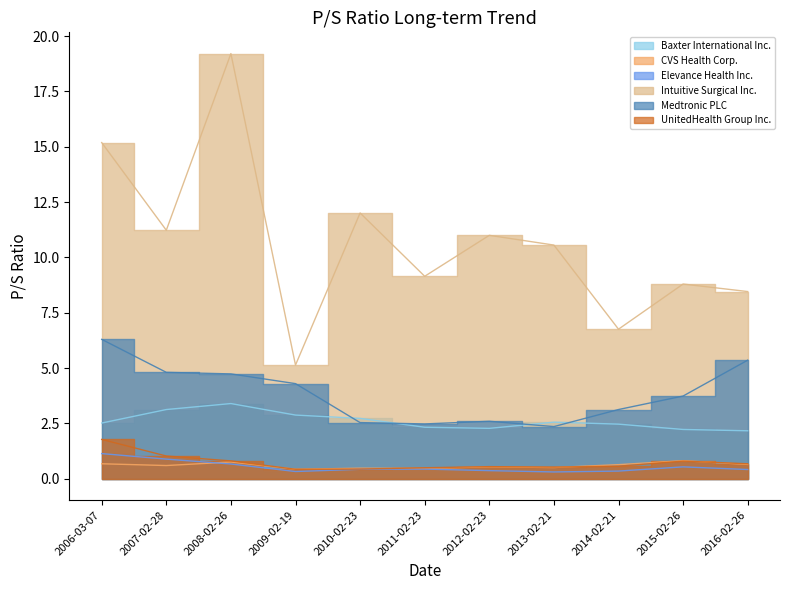

How many lines are shown in the chart?

6